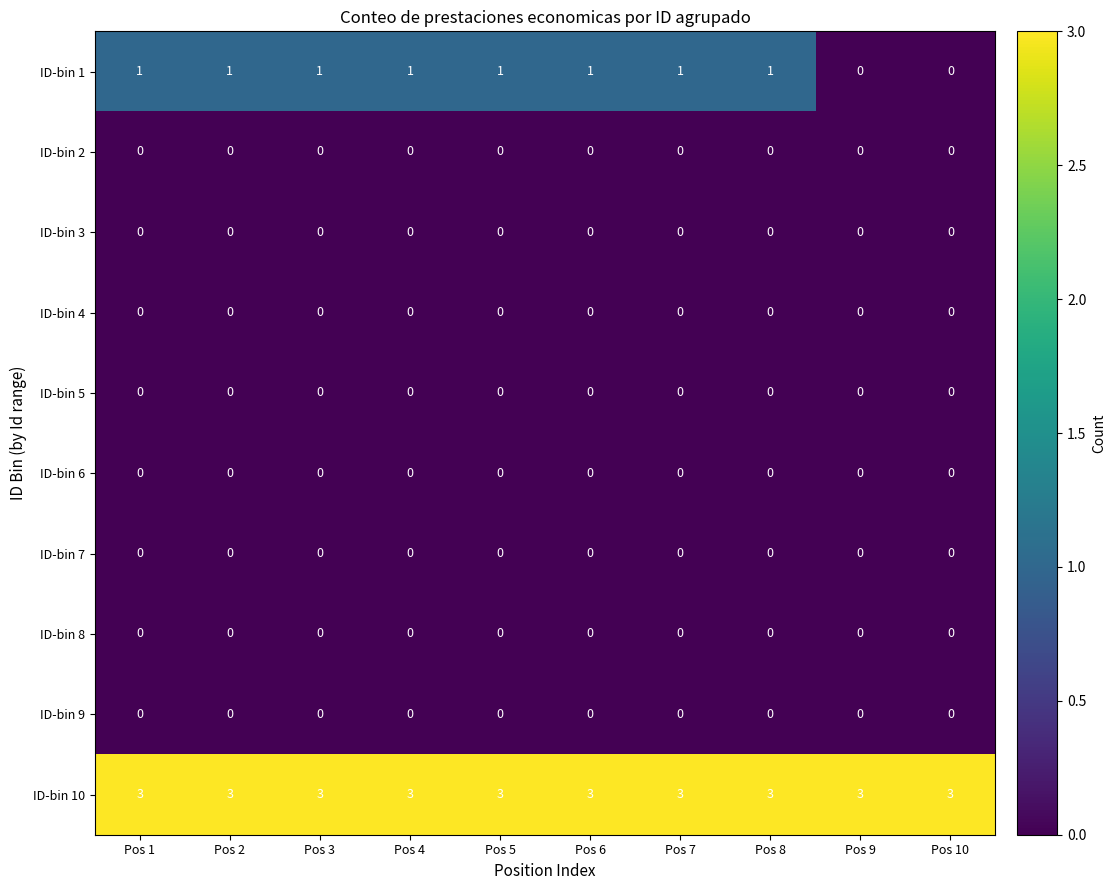

Which series has the largest total across all categories?

ID-bin 10